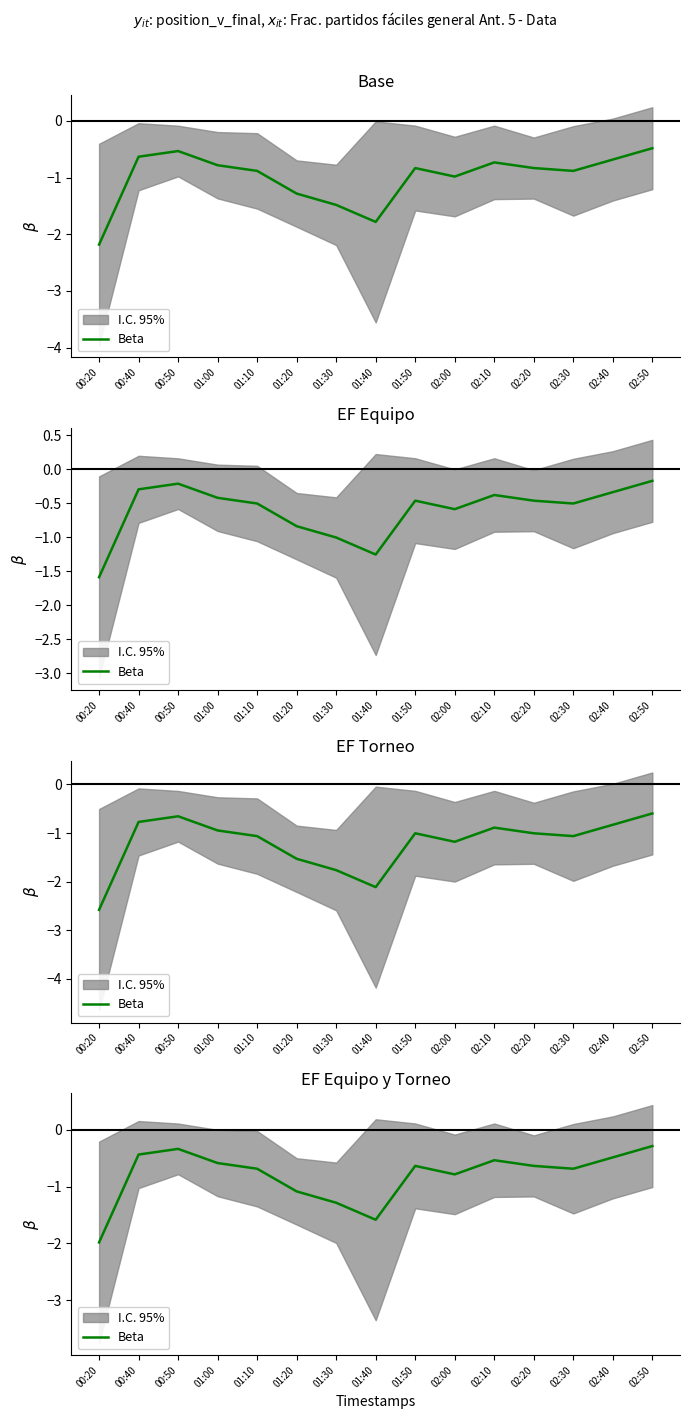

Where is the data nearest to the value -1?

01:20